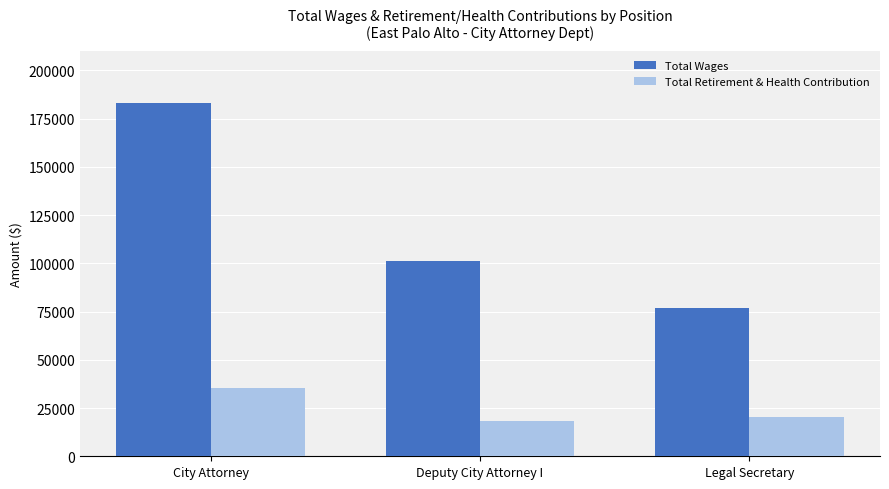

What position from the right is Deputy City Attorney I?

2